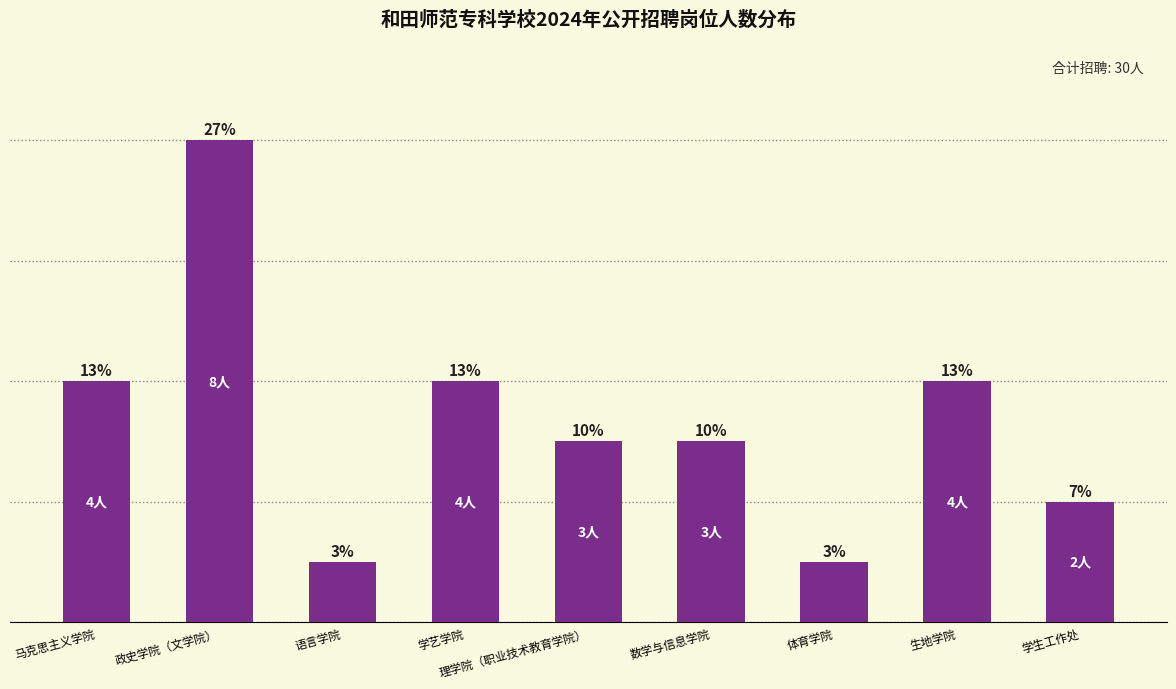

Which category has the lowest value across all series?

语言学院